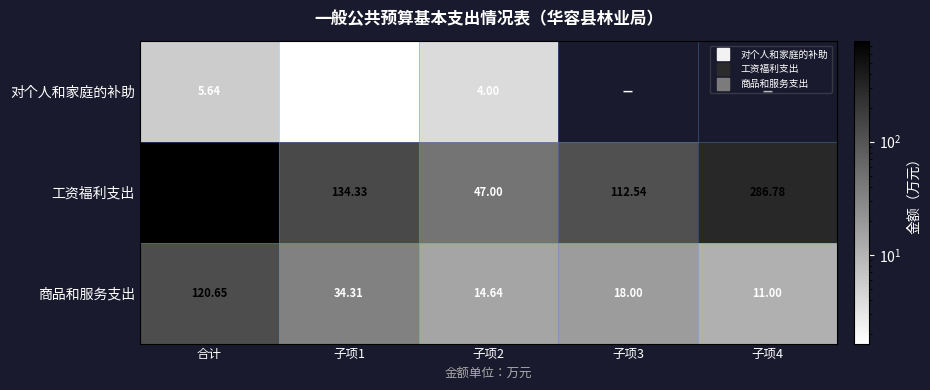

How many distinct data groups are displayed?

3